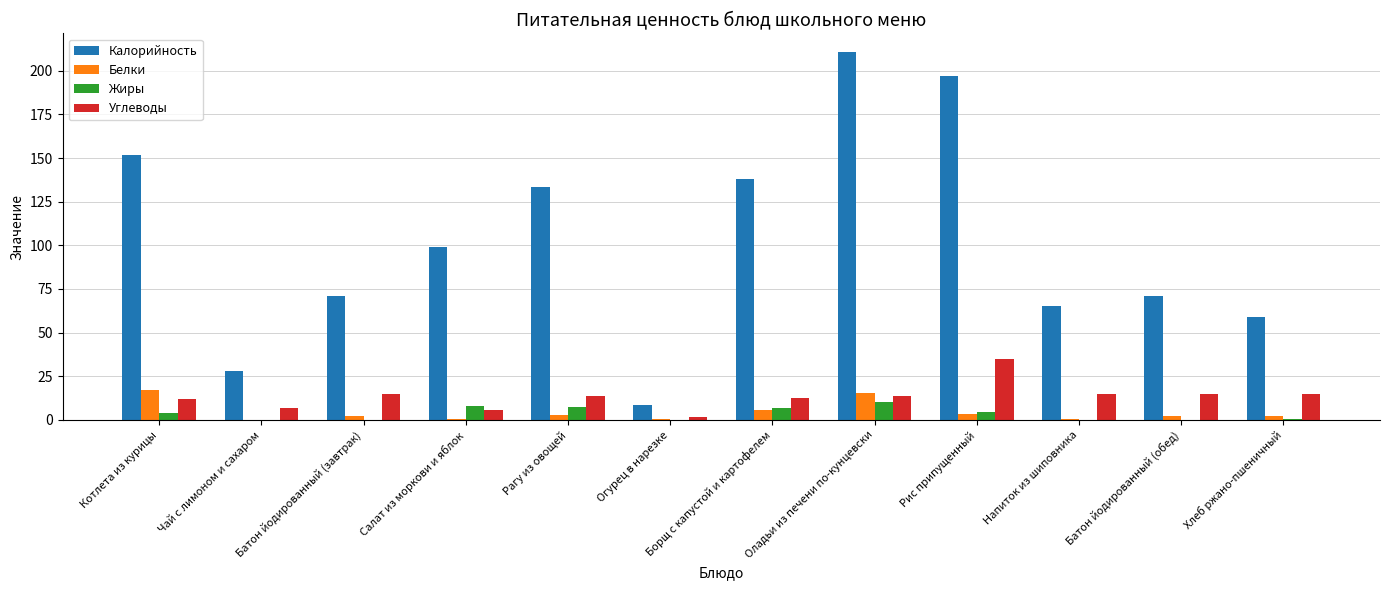

Which series has the widest spread of values?

Калорийность